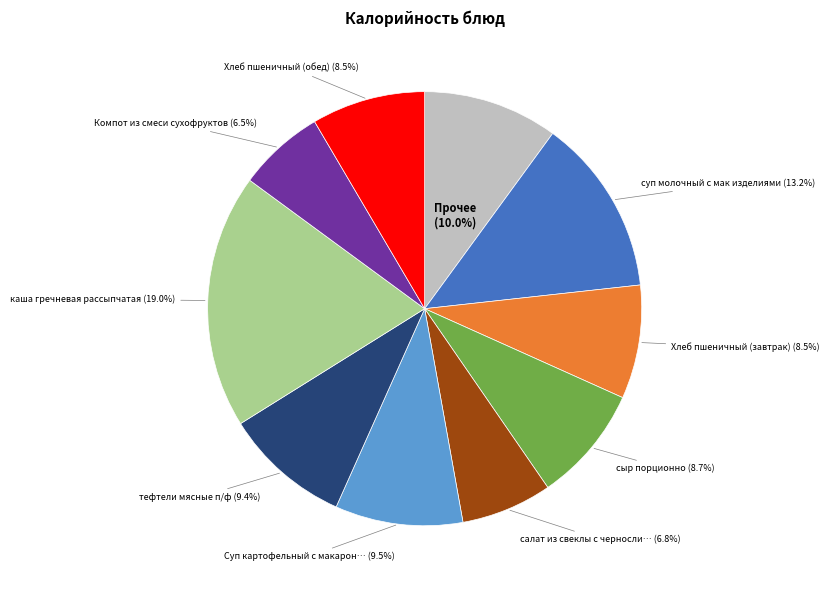

Is there any slice that represents more than half of the pie?

No